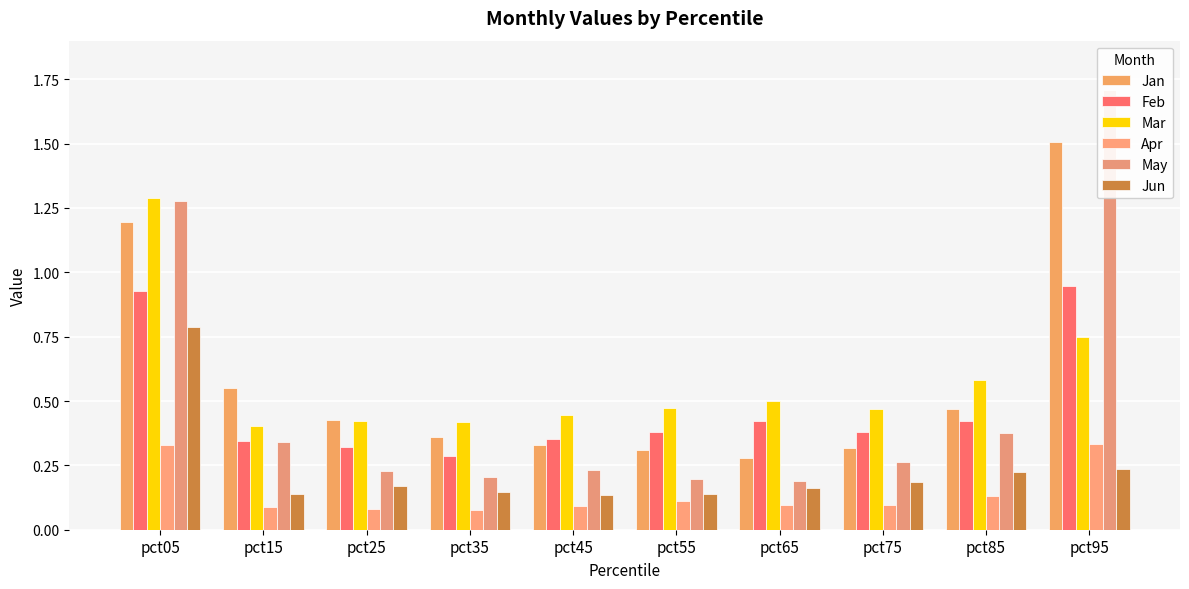

Which has a higher value, pct25 or pct65?

pct25